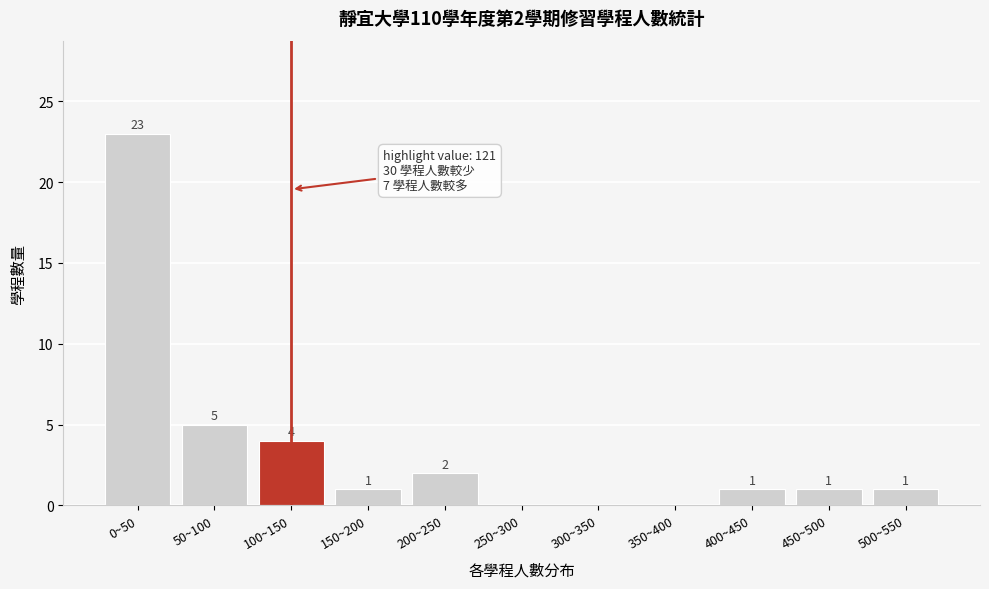

Reading right to left, what are all the values shown in this chart?

500~550=1	450~500=1	400~450=1	350~400=0	300~350=0	250~300=0	200~250=2	150~200=1	100~150=4	50~100=5	0~50=23